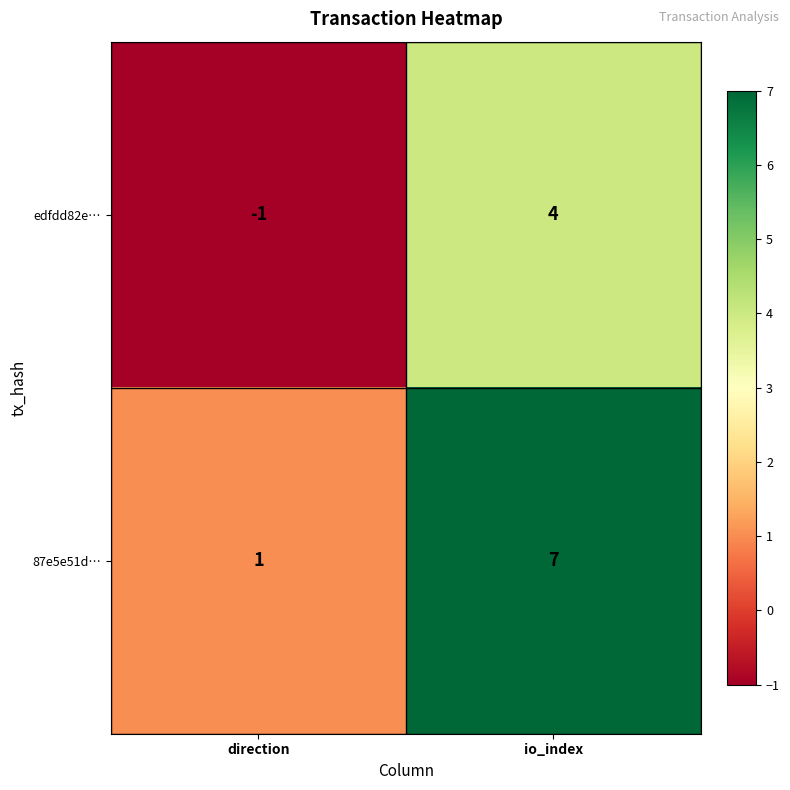

Reading right to left, transcribe all the data shown in this chart.

edfdd82e…: 4	-1
87e5e51d…: 7	1